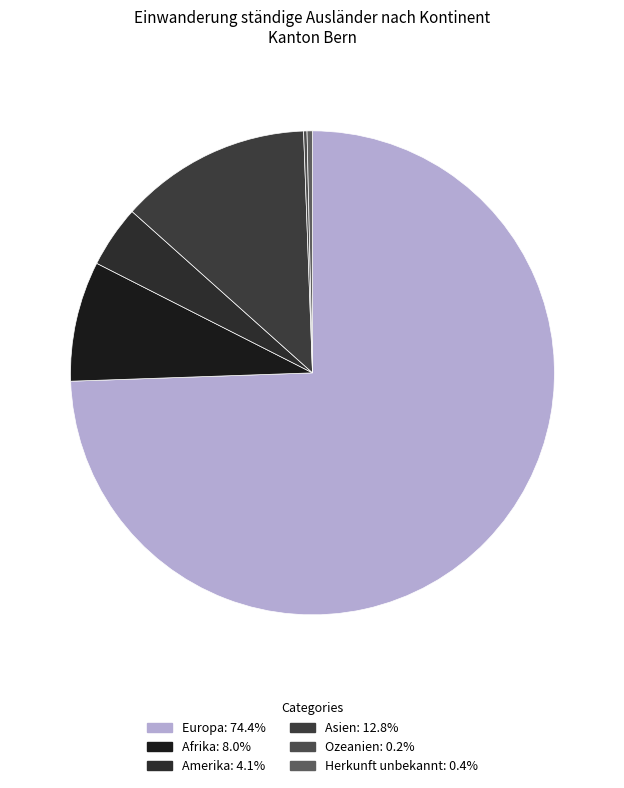

What percentage is the Afrika slice, to the nearest percent?

8%